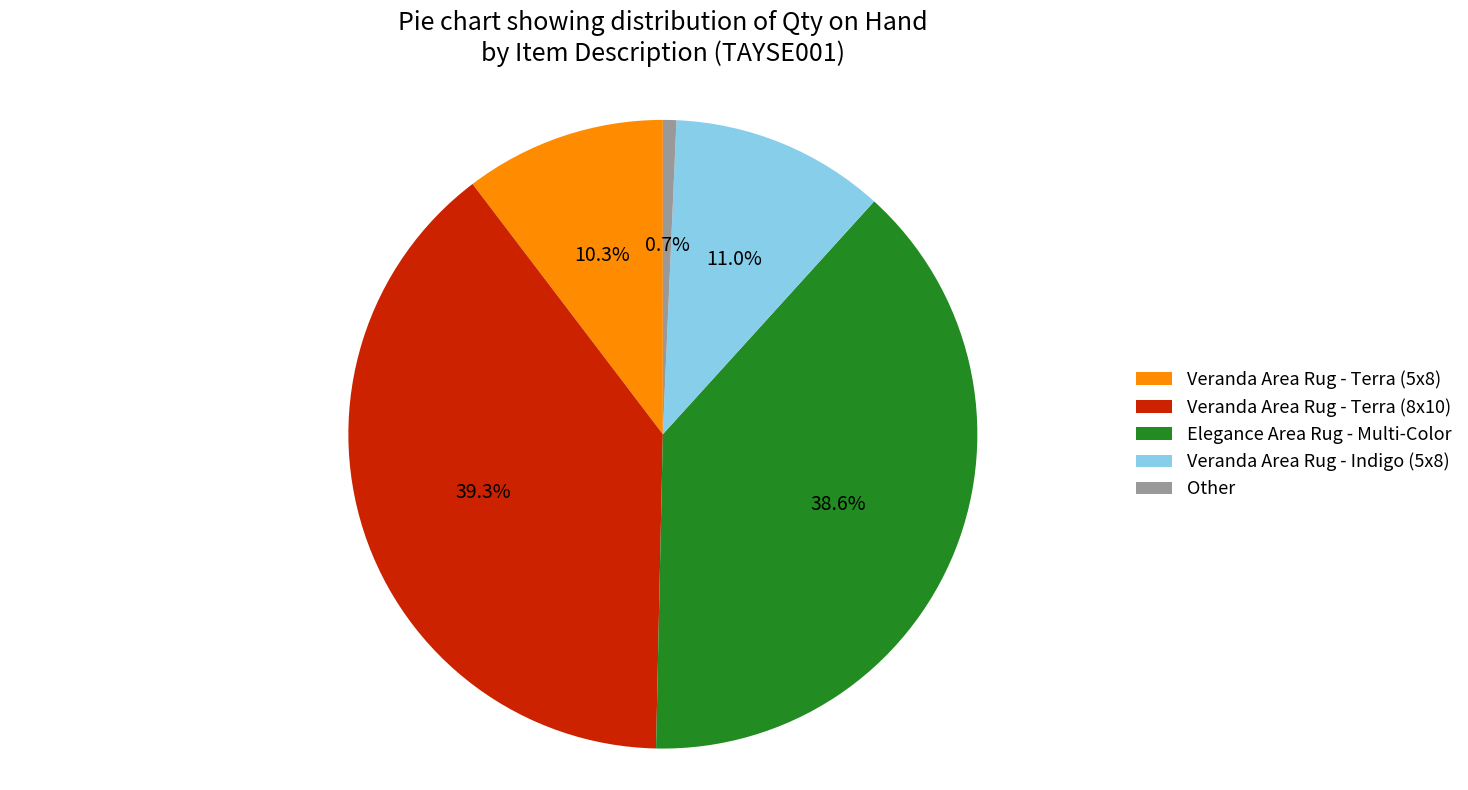

Which slice is the largest?

Veranda Area Rug - Terra (8x10)